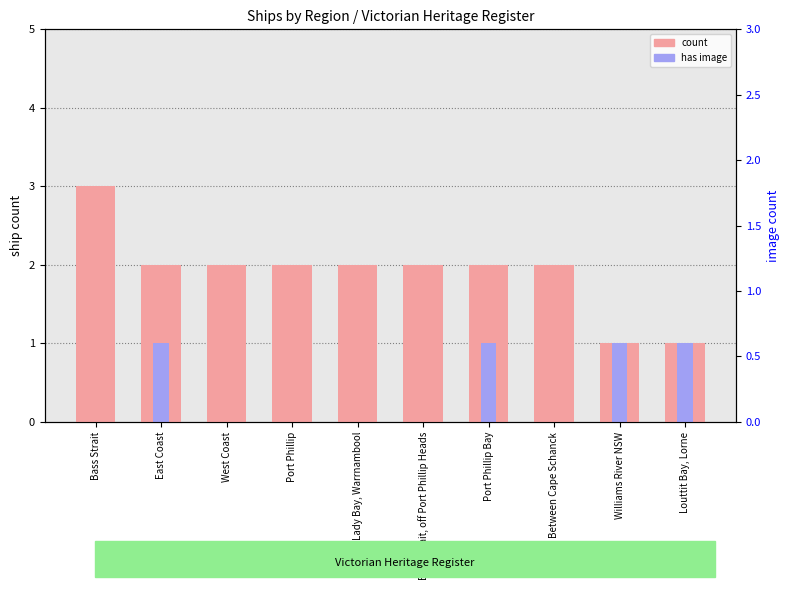

At how many categories does at least one series exceed 1?

8